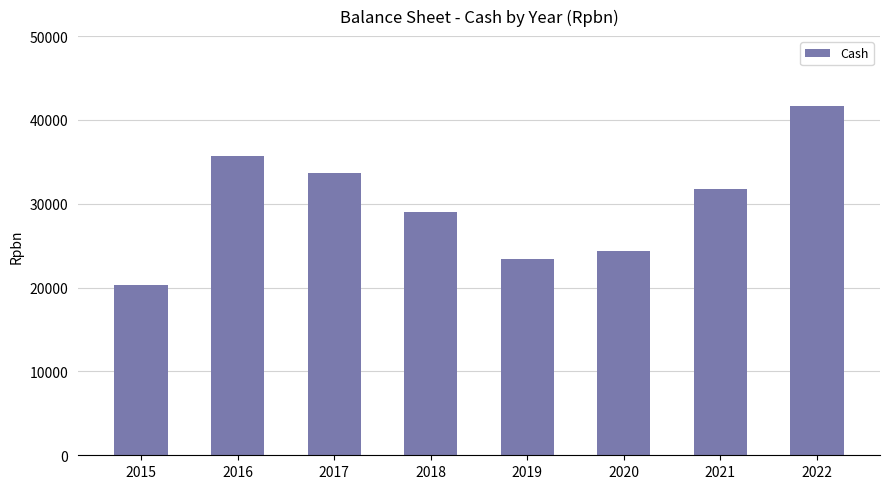

Reading left to right, transcribe all the data shown in this chart.

20282	35737	33699	28968	23380	24365	31729	41629